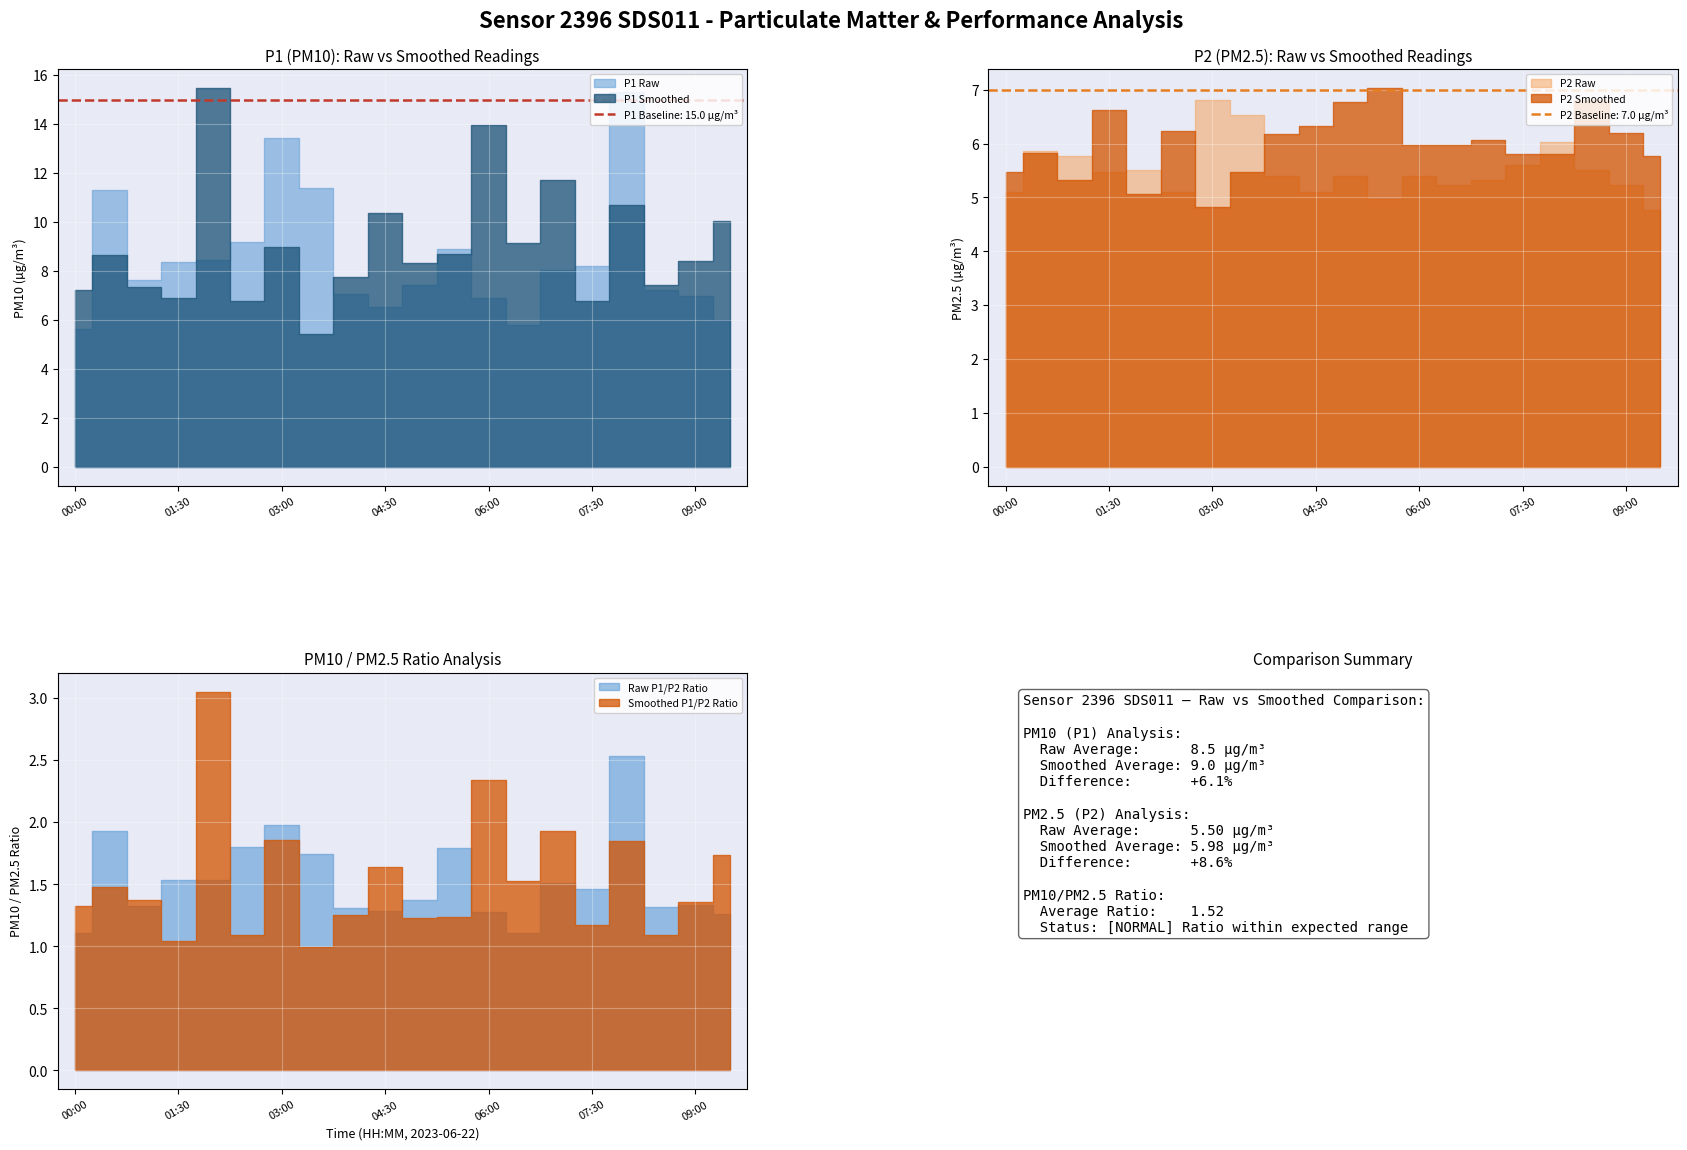

At which label does P1_smooth reach its minimum?

03:30